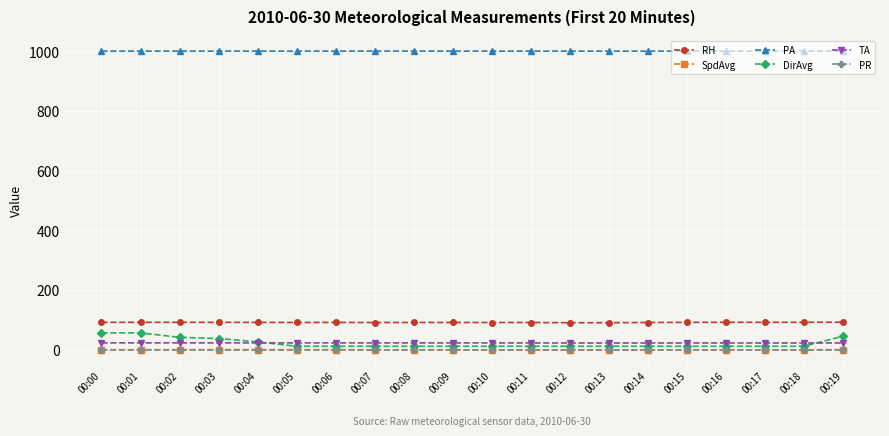

Is the value of RH at 00:07 greater than the value of DirAvg at 00:12?

Yes